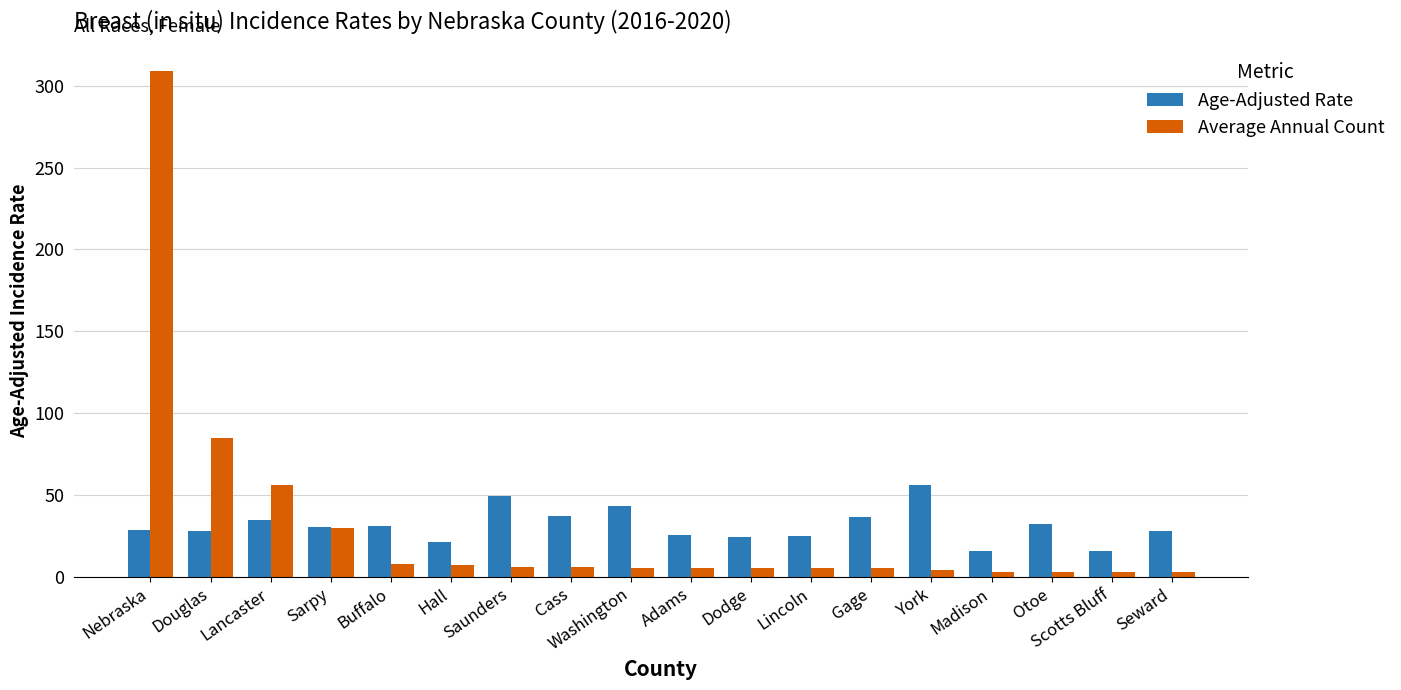

How many series are shown in this chart?

2